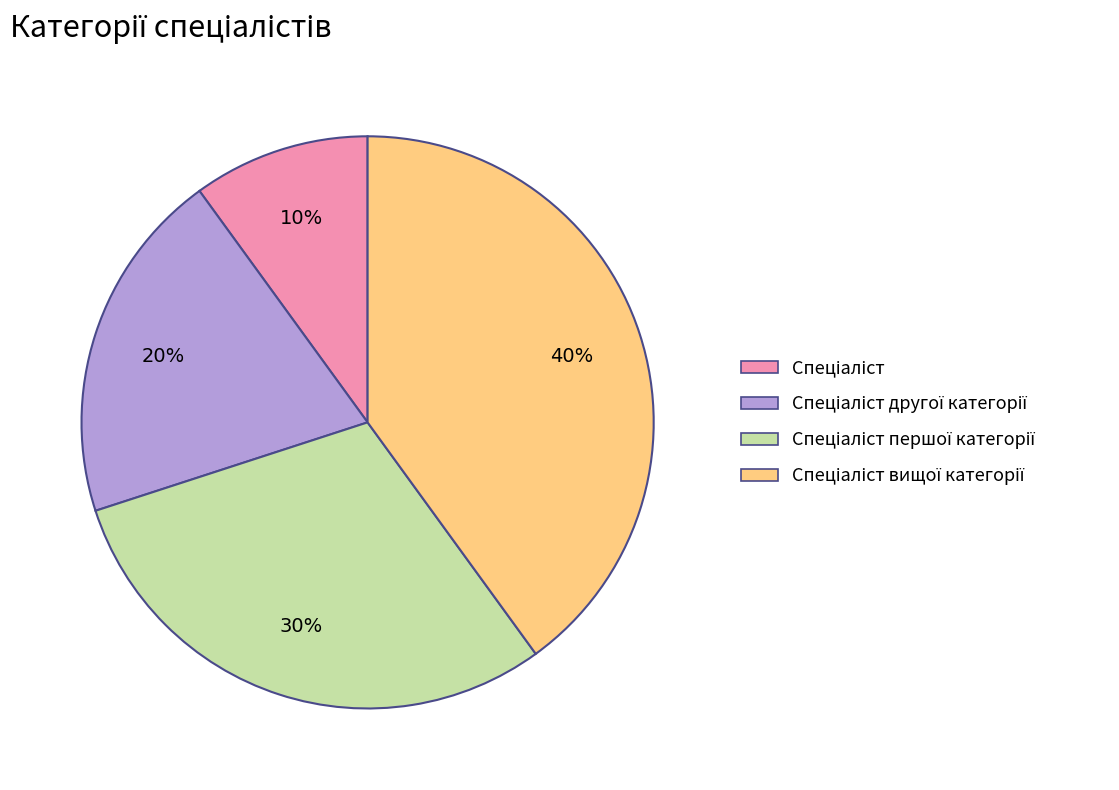

To the nearest percent, what is the difference between the largest and smallest slice percentages?

30%